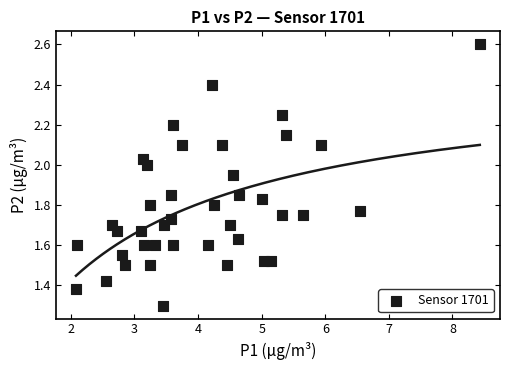

What Y value in the scatter plot is closest to 1?

1.3